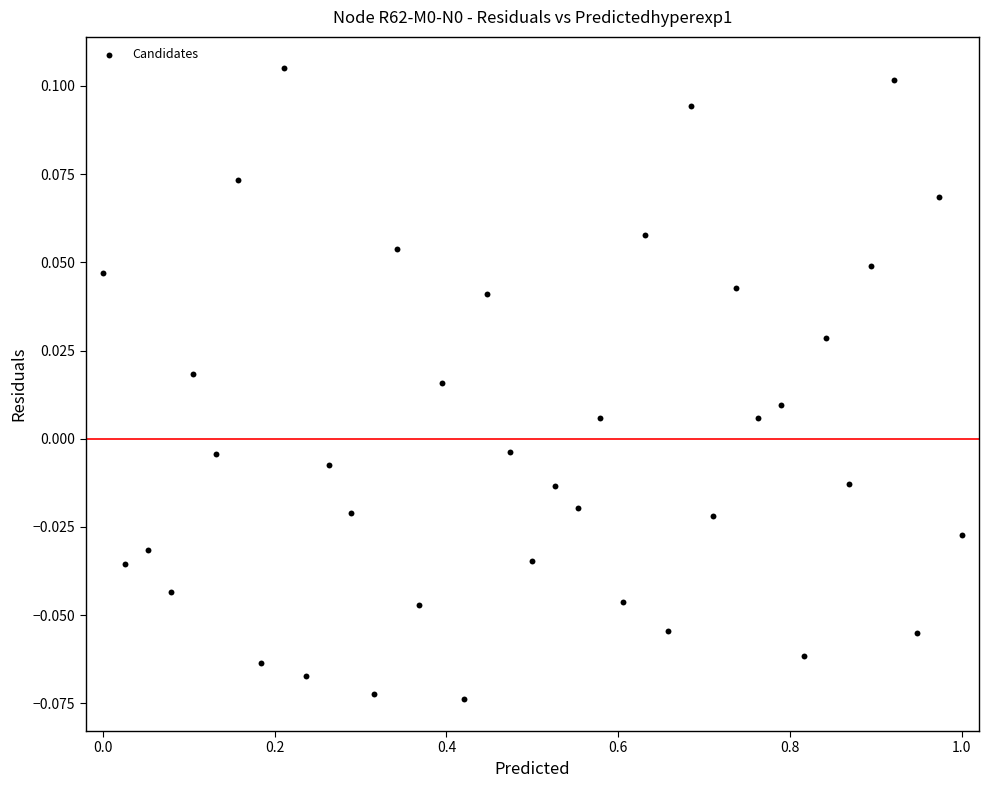

What is the range of X values (max minus min)?

1.0